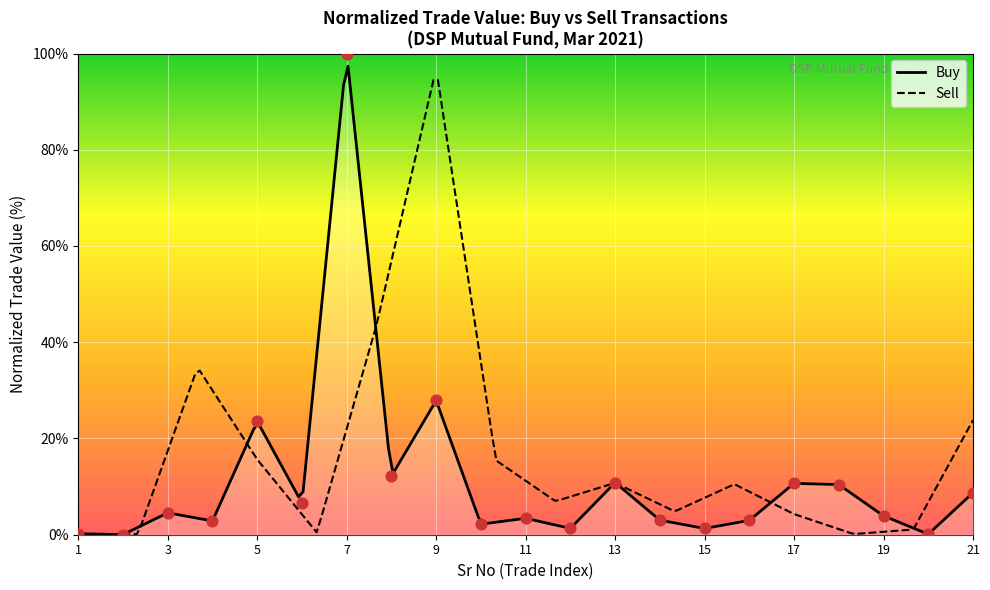

Between 17 and 11, which is larger?

17